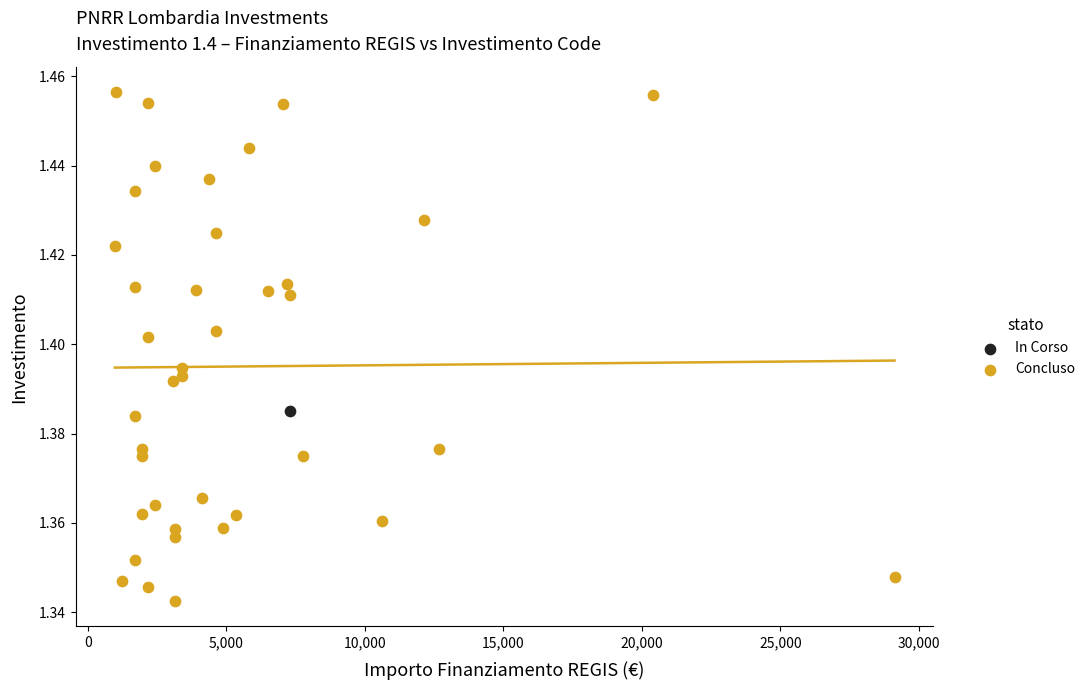

What are all the series names shown in the legend?

In Corso, Concluso